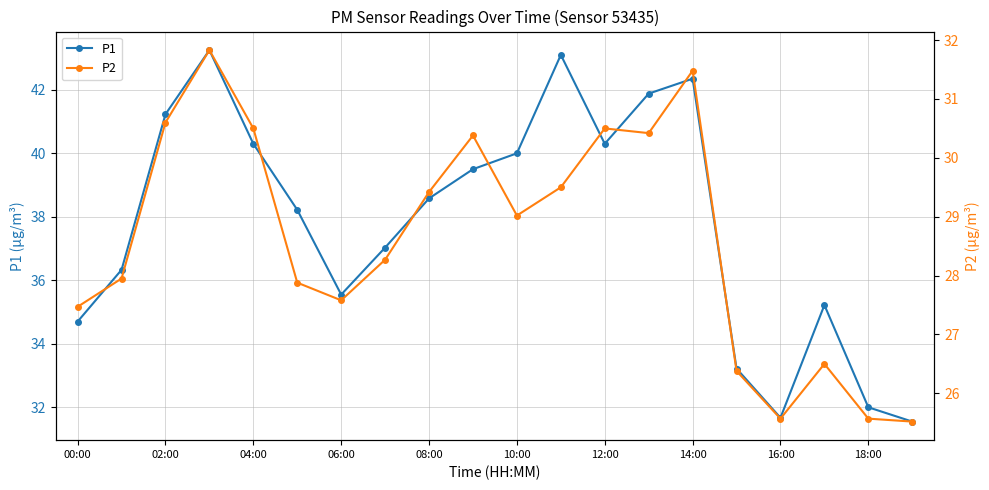

What are all the series names shown in the legend?

P1, P2